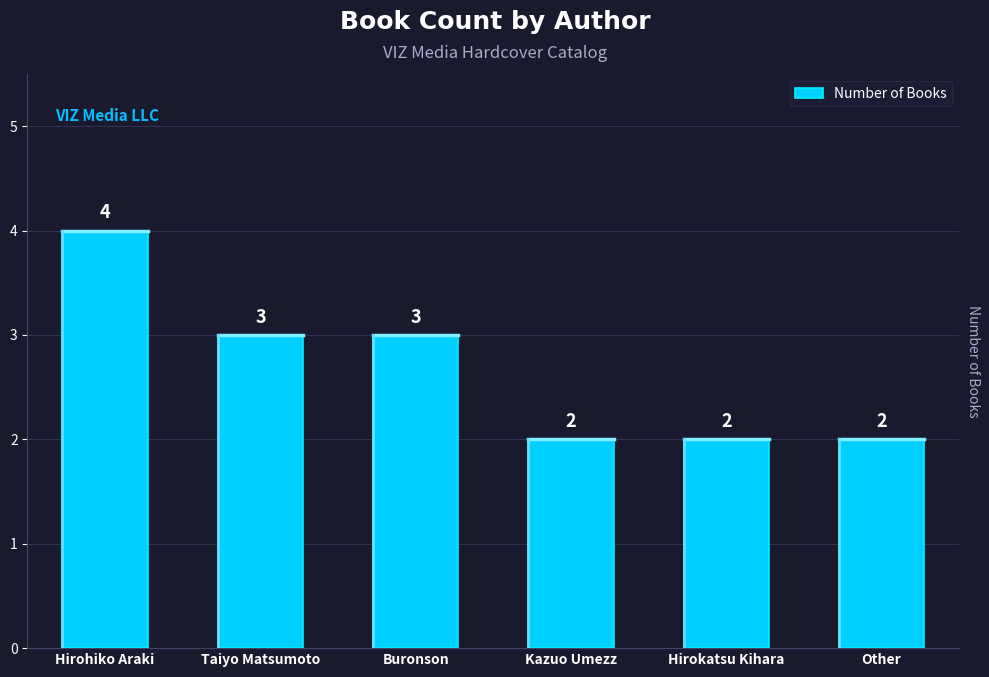

What is the sum of the values at Hirohiko Araki and Other?

6